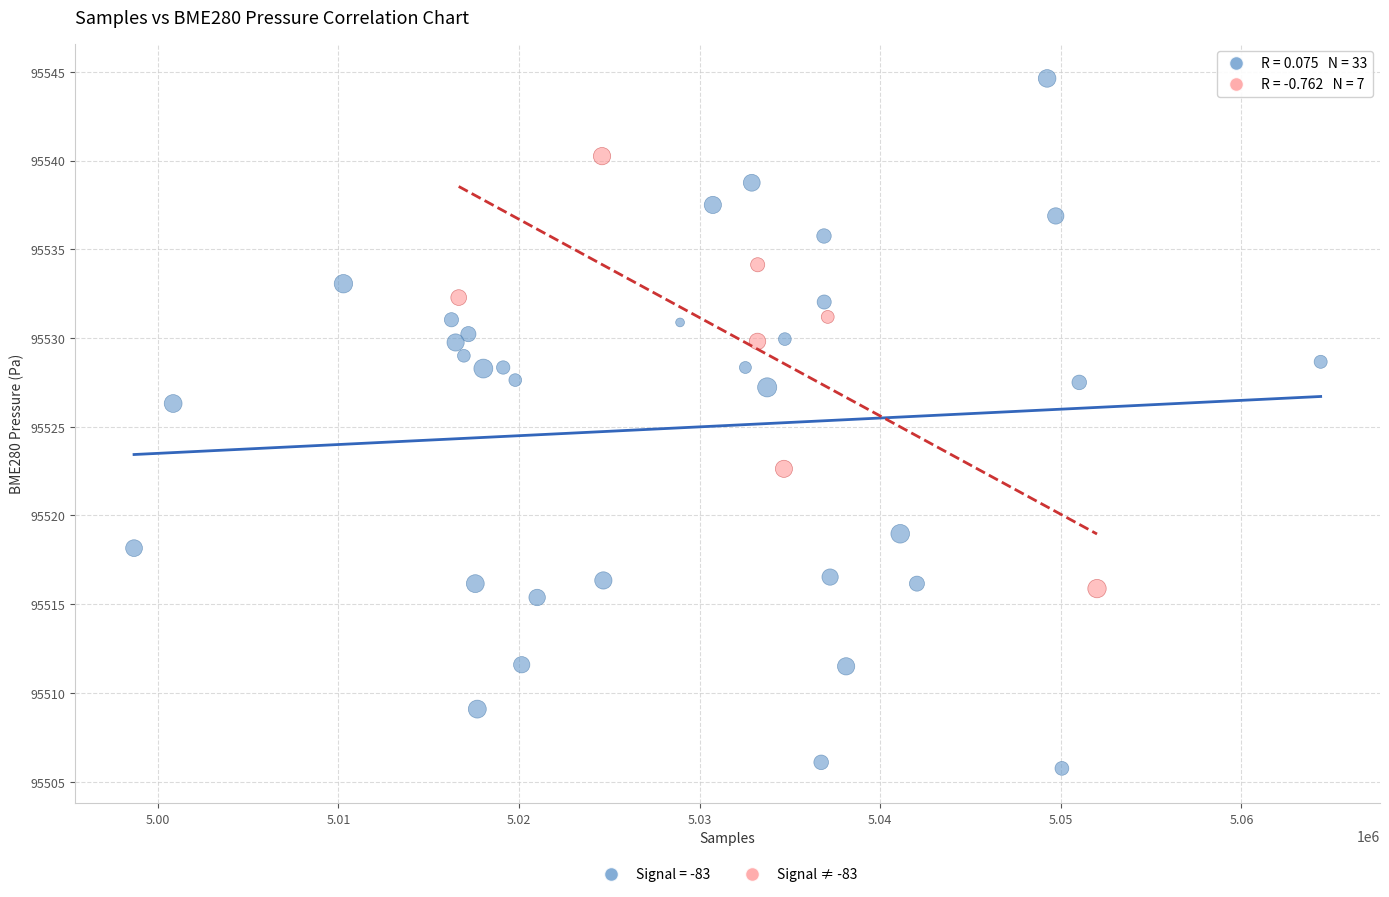

Which series reaches the maximum Y coordinate?

Signal = -83